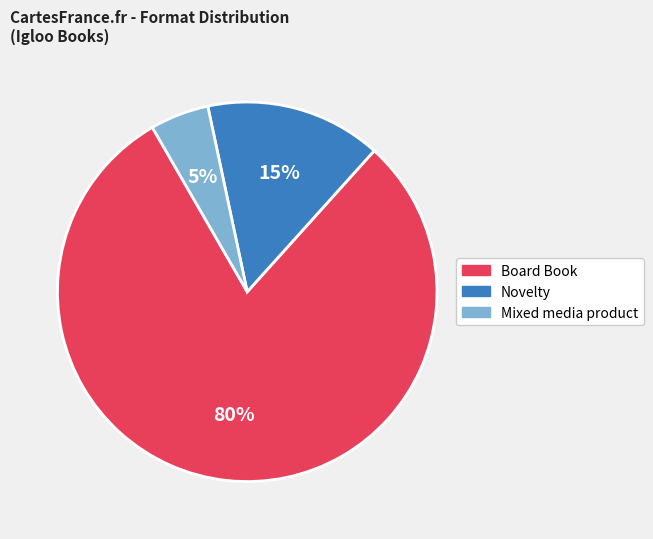

To the nearest percent, what is the difference between the Novelty and Mixed media product slice percentages?

10%